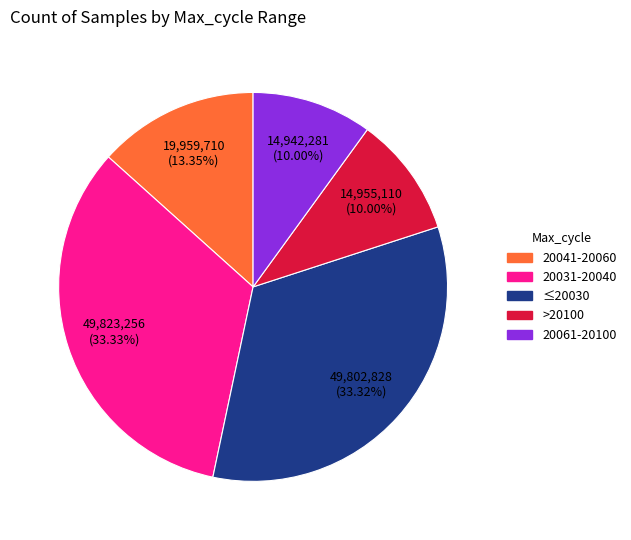

Which has a higher value, 20041-20060 or 20031-20040?

20031-20040